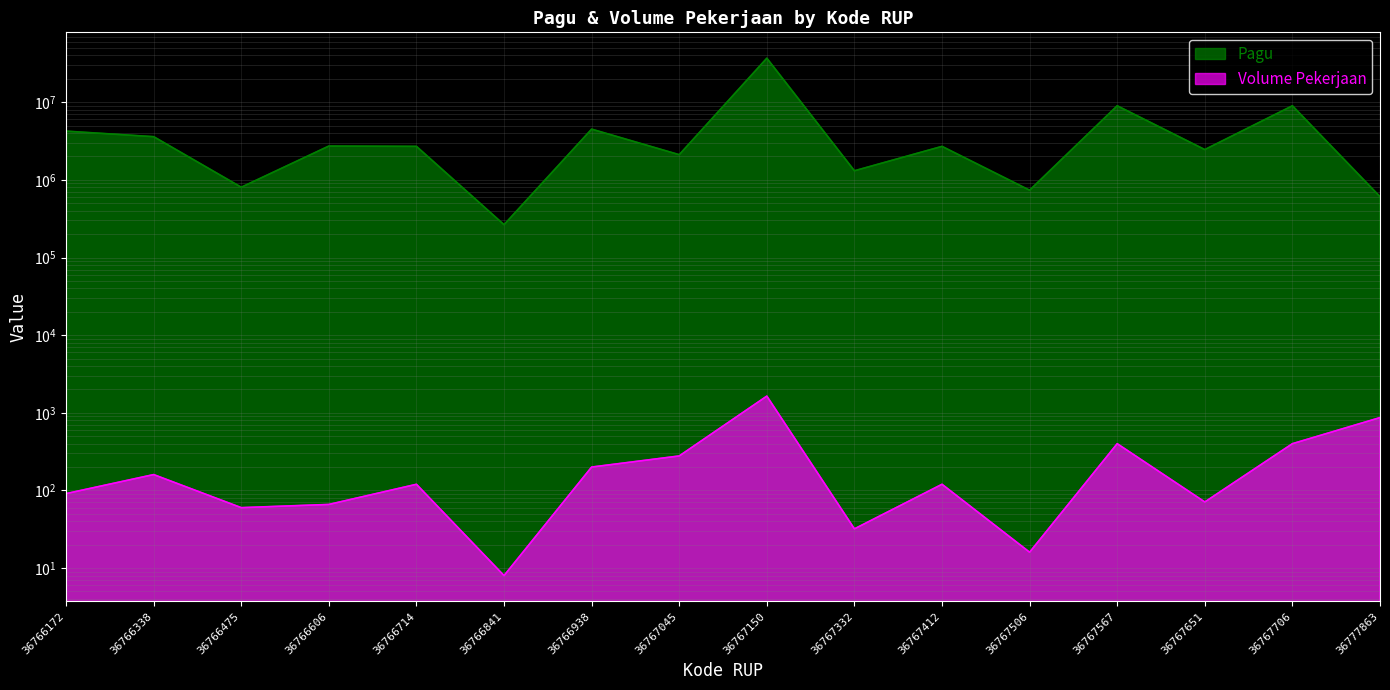

How many distinct data groups are displayed?

2